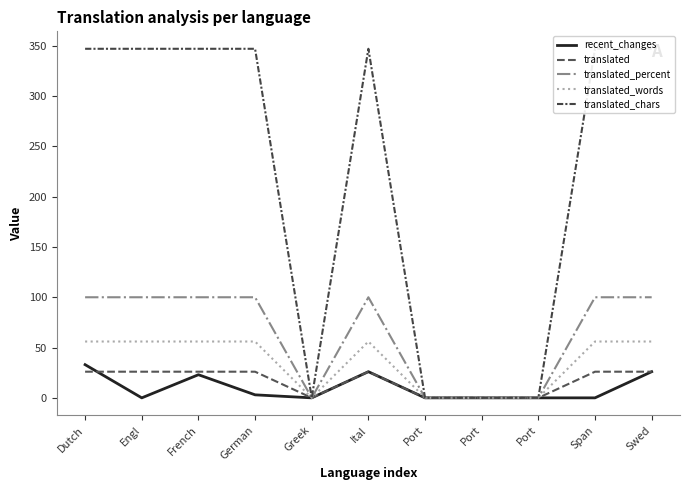

What is the difference between the highest and lowest values at Engl?

347